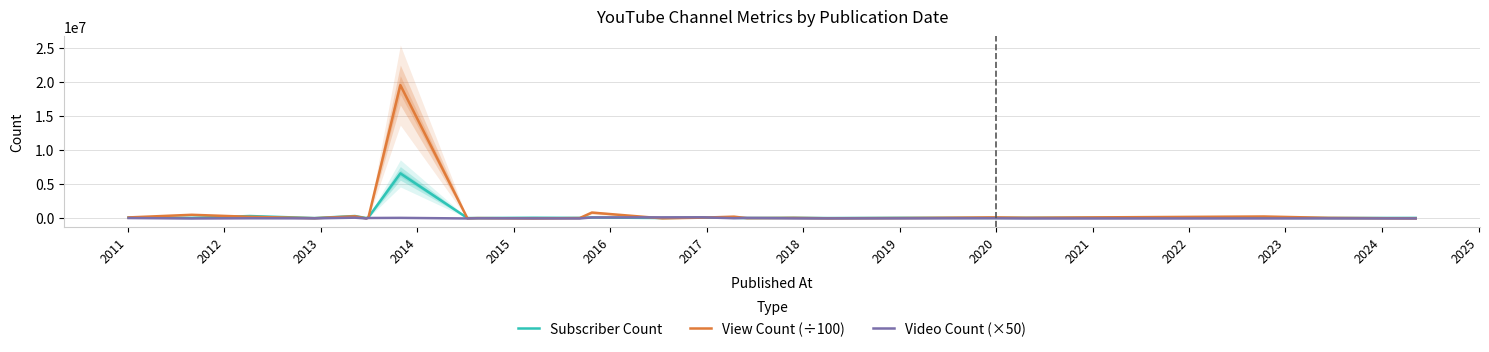

Reading left to right, extract all data points from this chart.

Subscriber Count: 132000.0	86500.0	359000.0	60900.0	360000.0	62100.0	172000.0	6610000.0	64200.0	62000.0	108000.0	87600.0	150000.0	67000.0	151000.0	99900.0	63200.0	99300.0	62800.0	97900.0	81700.0	92400.0	102000.0	68500.0	82400.0
View Count (÷100): 155934.7	541639.6	247763.0	38570.4	322404.0	11701.3	128761.3	19541645.1	20806.3	59922.6	1378.8	58531.8	867162.8	20204.5	121374.1	267975.9	49061.2	89304.0	25566.0	62775.9	162480.1	109263.4	291977.5	92911.5	4056.8
Video Count (×50): 66200.0	250.0	29400.0	18200.0	117950.0	3900.0	71750.0	88900.0	2200.0	29000.0	10400.0	5650.0	150150.0	165300.0	171850.0	35900.0	84750.0	13200.0	11600.0	16800.0	32050.0	1450.0	7050.0	14600.0	3600.0